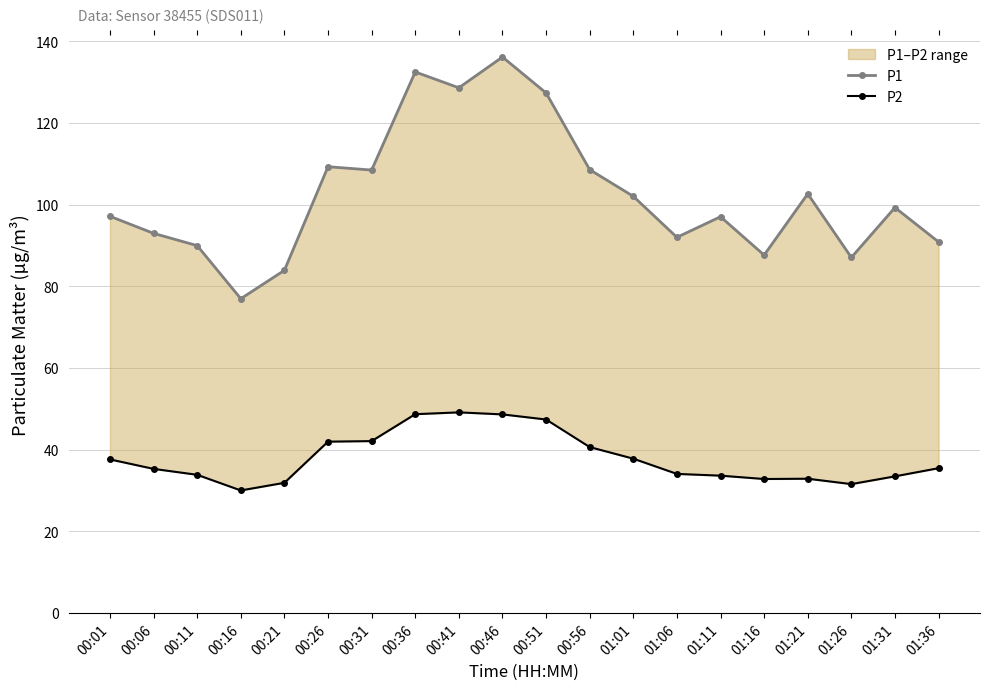

Is the value of P2 at 00:56 greater than the value of P1 at 00:16?

No